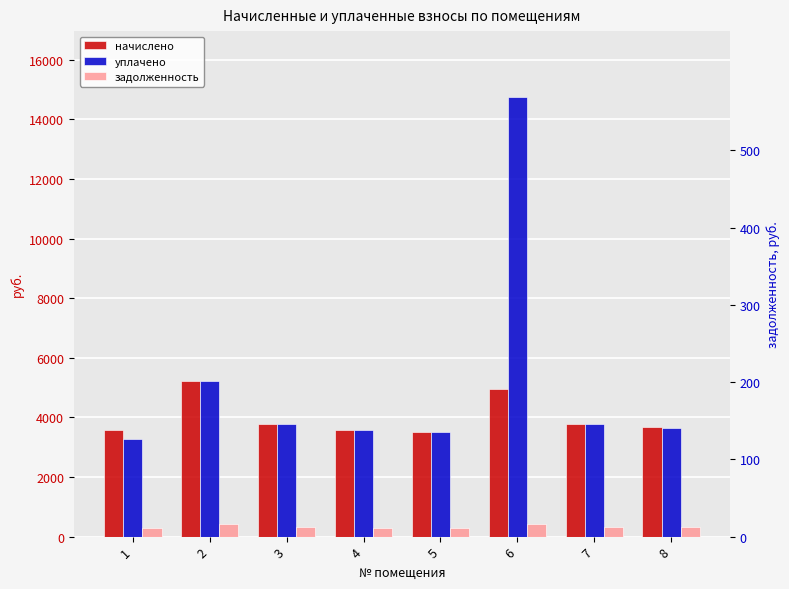

At which category is the sum across all series the highest?

6